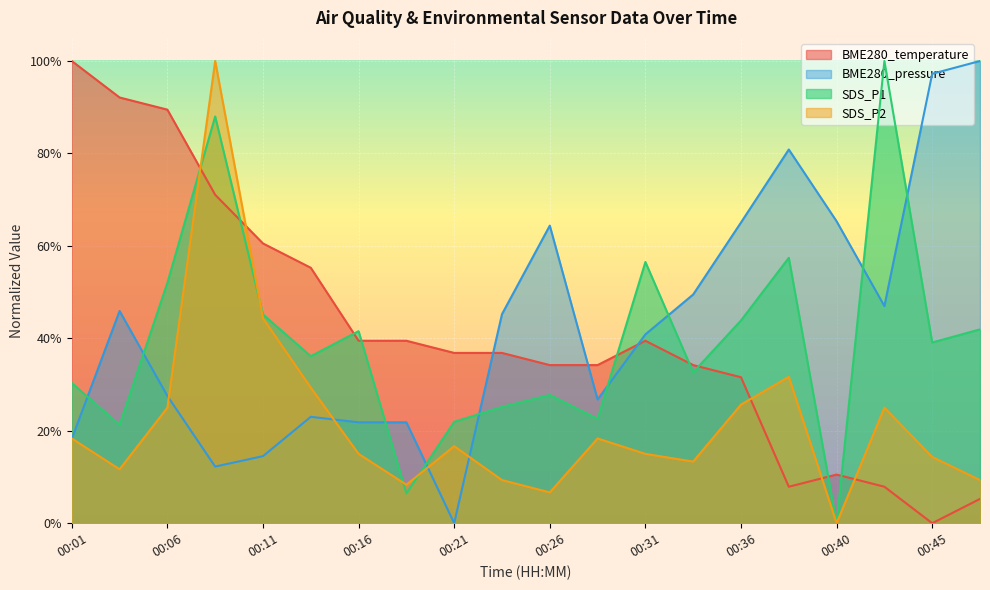

The value of SDS_P2 at 00:48 is 0.1. True or false?

False